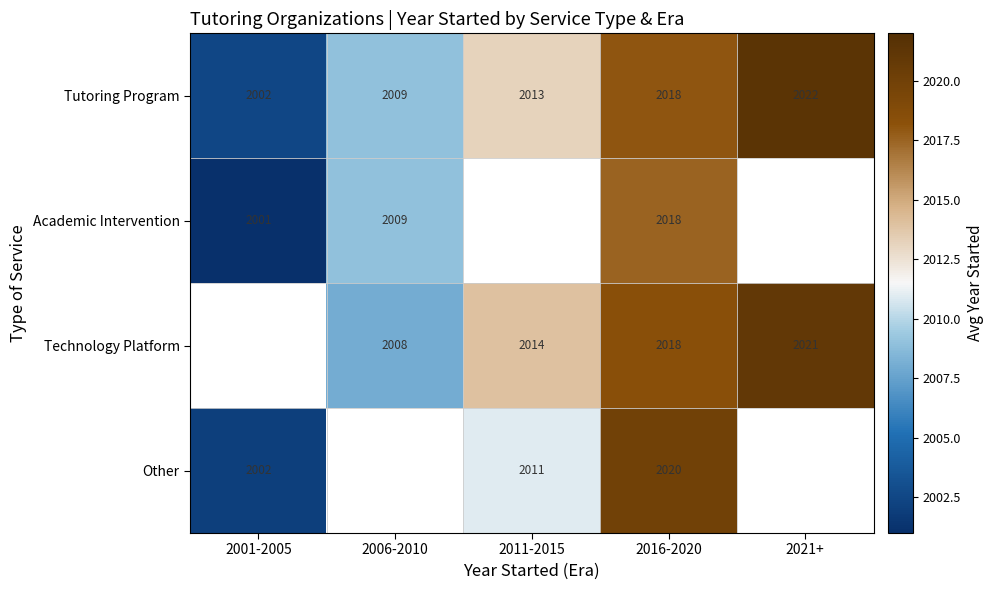

What is the difference between the second highest and second lowest values in the Tutoring Program series?

9.0